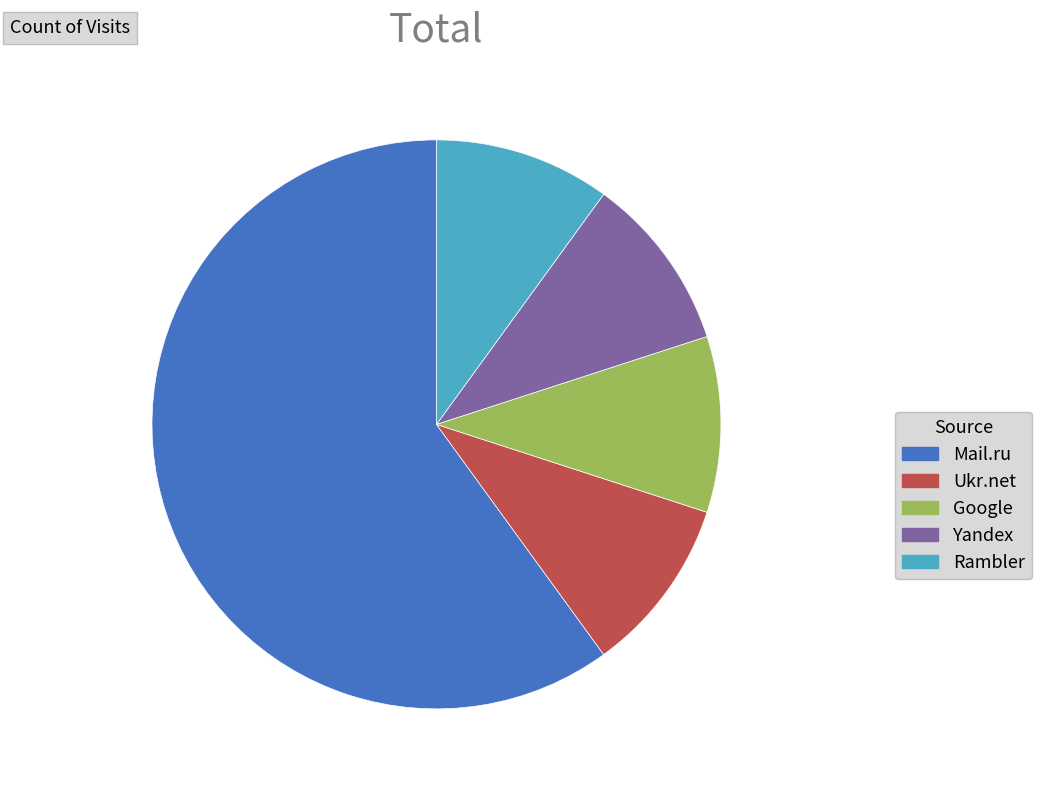

The Mail.ru slice represents 54% of the pie. True or false?

False